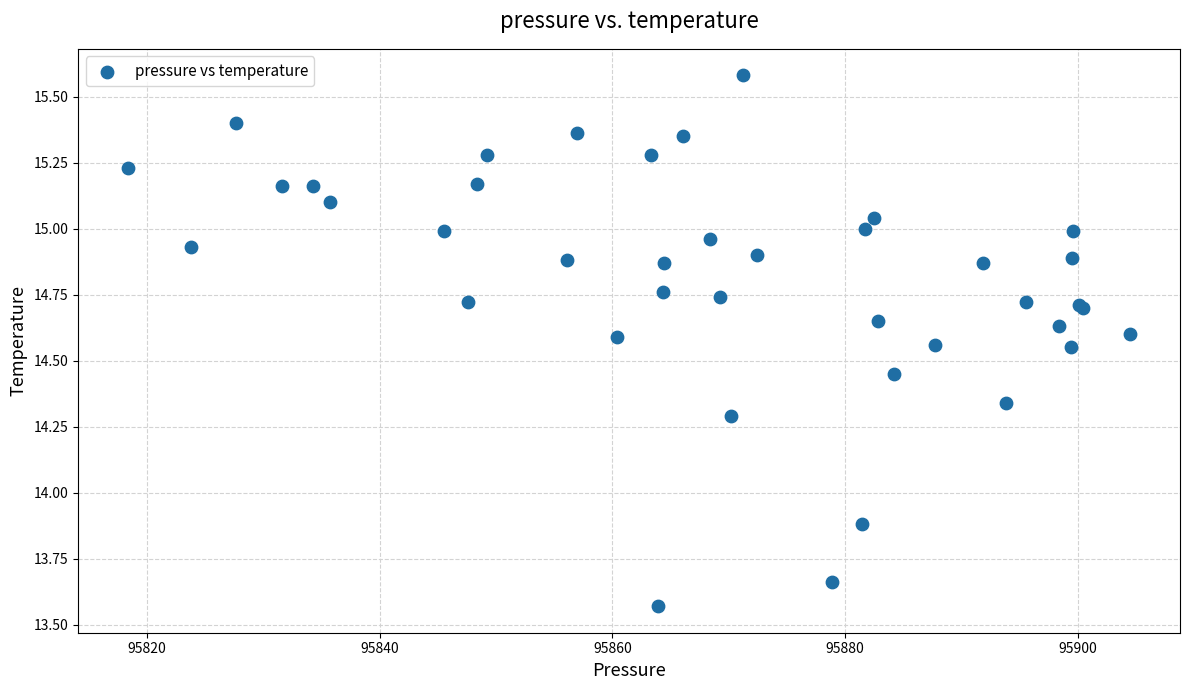

What Y value in the scatter plot is closest to 14?

13.9